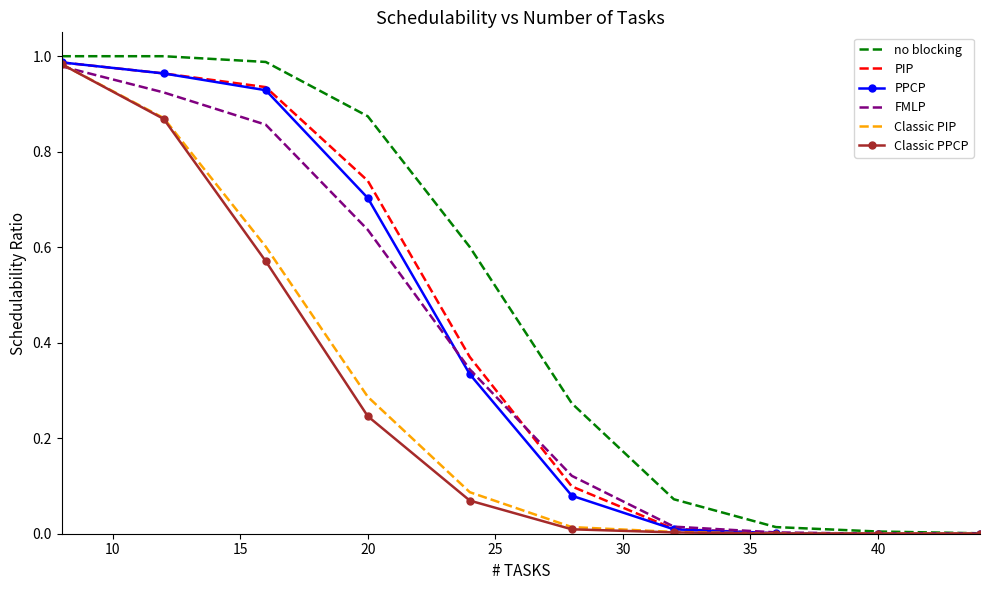

Which series has the largest range (max minus min)?

no blocking